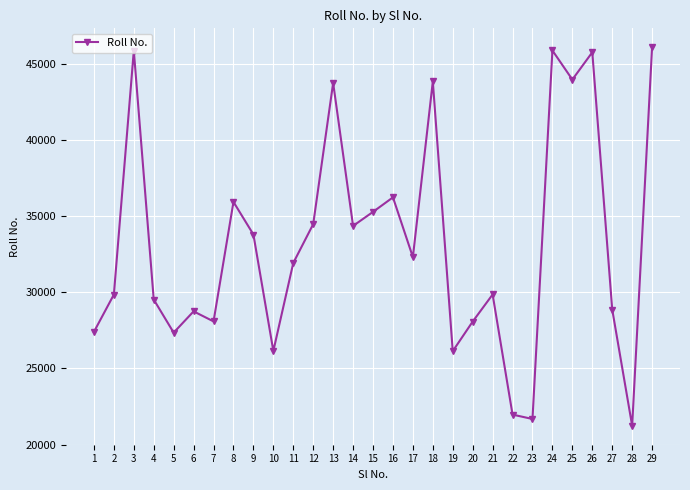

What is the sum of the values at 21 and 13?

73610